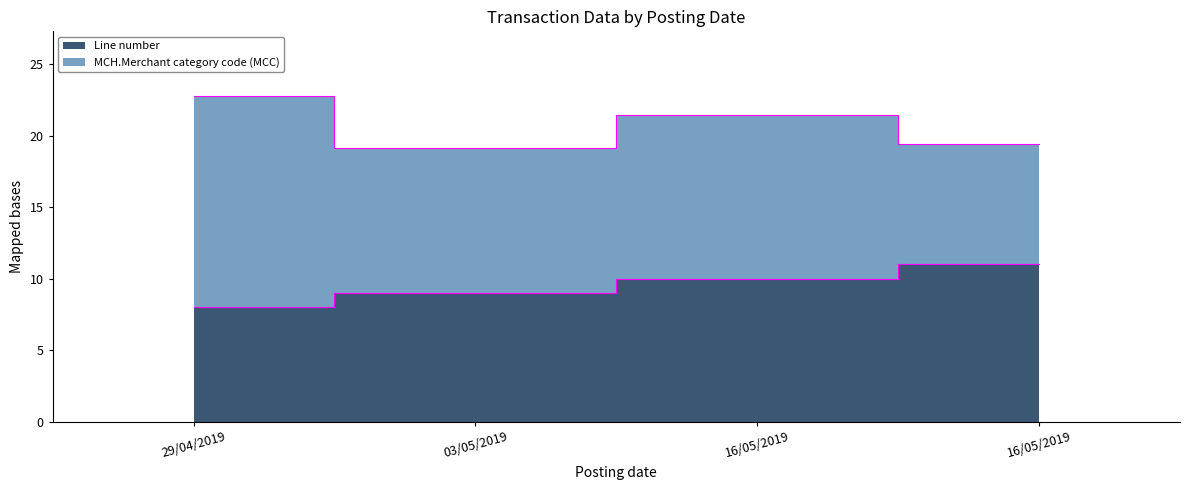

Is it true that the value at 03/05/2019 is 9?

True